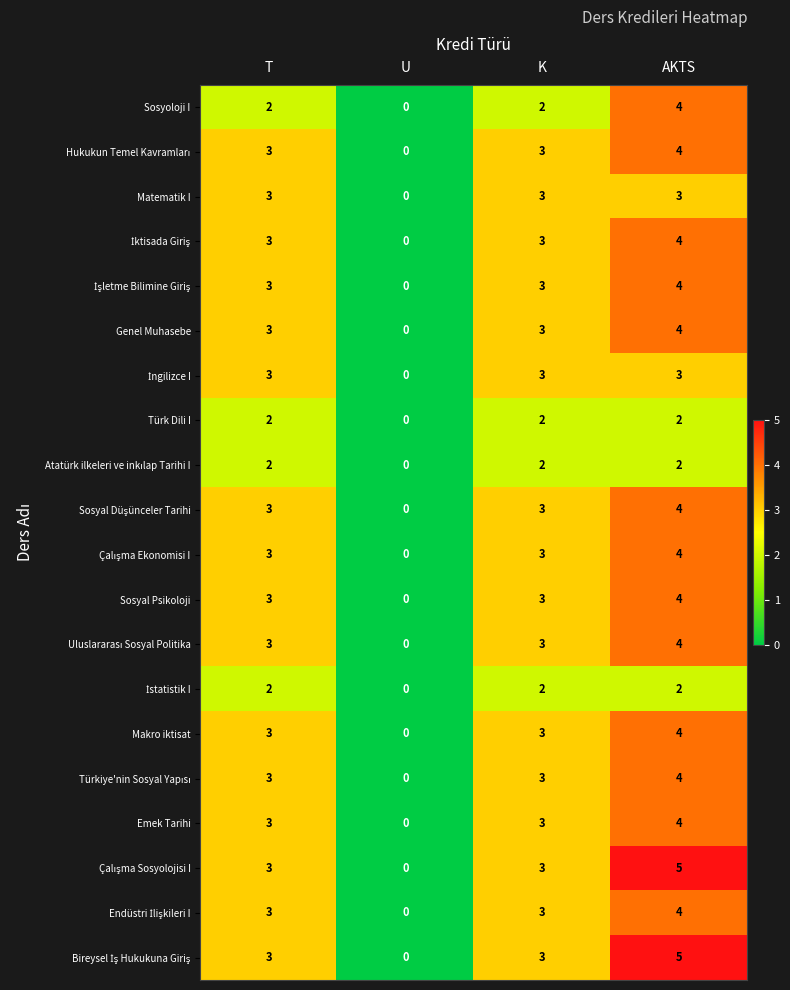

What is the maximum value shown in the chart?

5